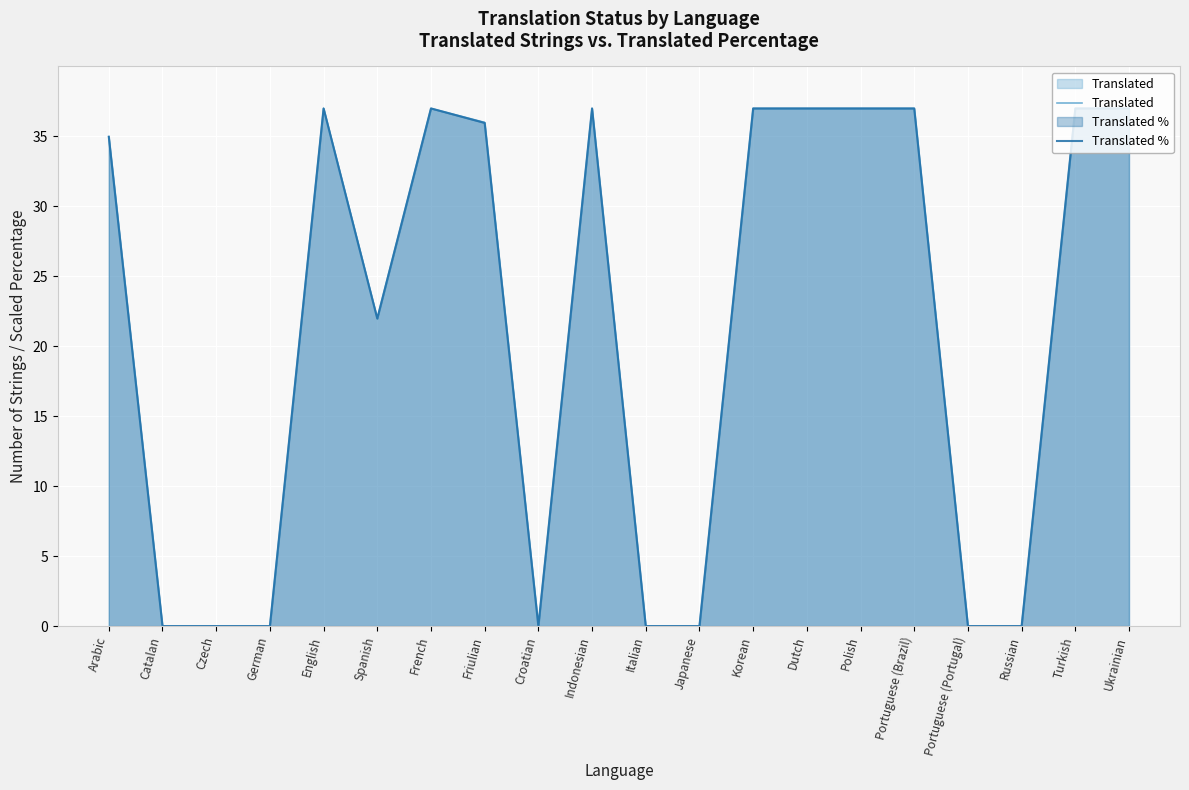

Rank the series by their maximum value, from lowest to highest.

Translated, Translated %